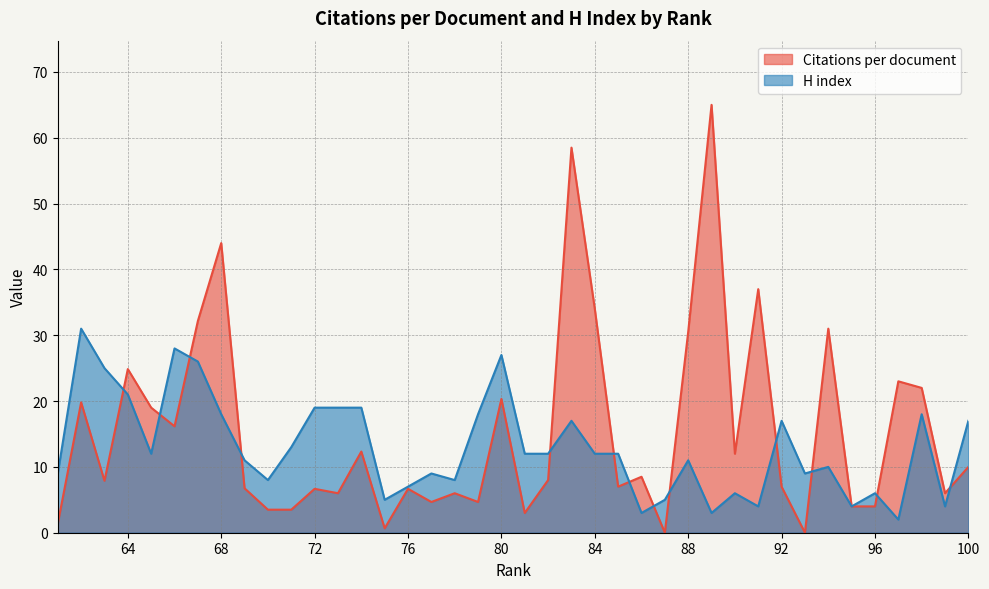

Between 71 and 74, which is larger?

74